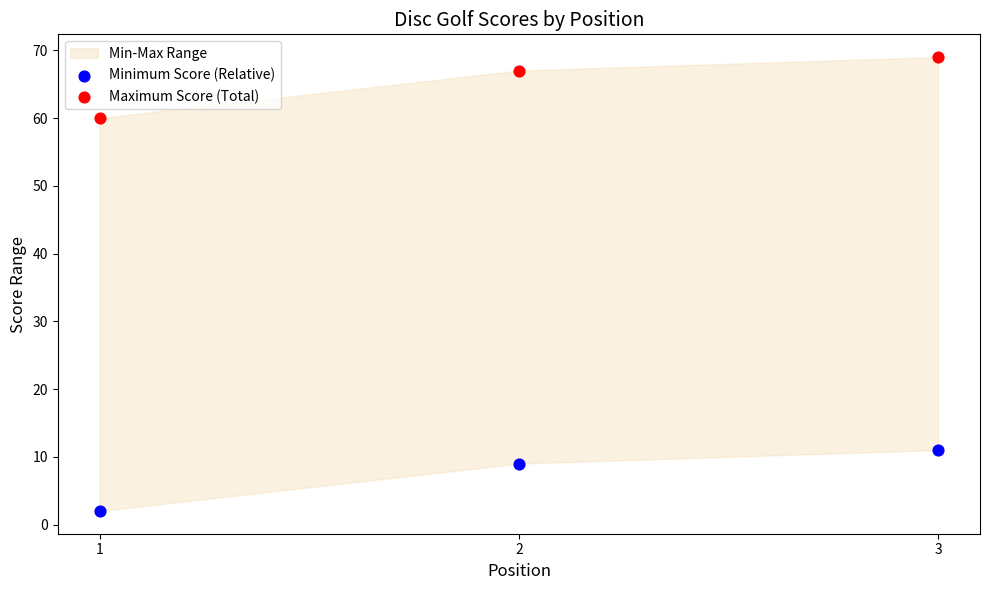

Which series reaches the maximum Y coordinate?

Maximum Score (Total)